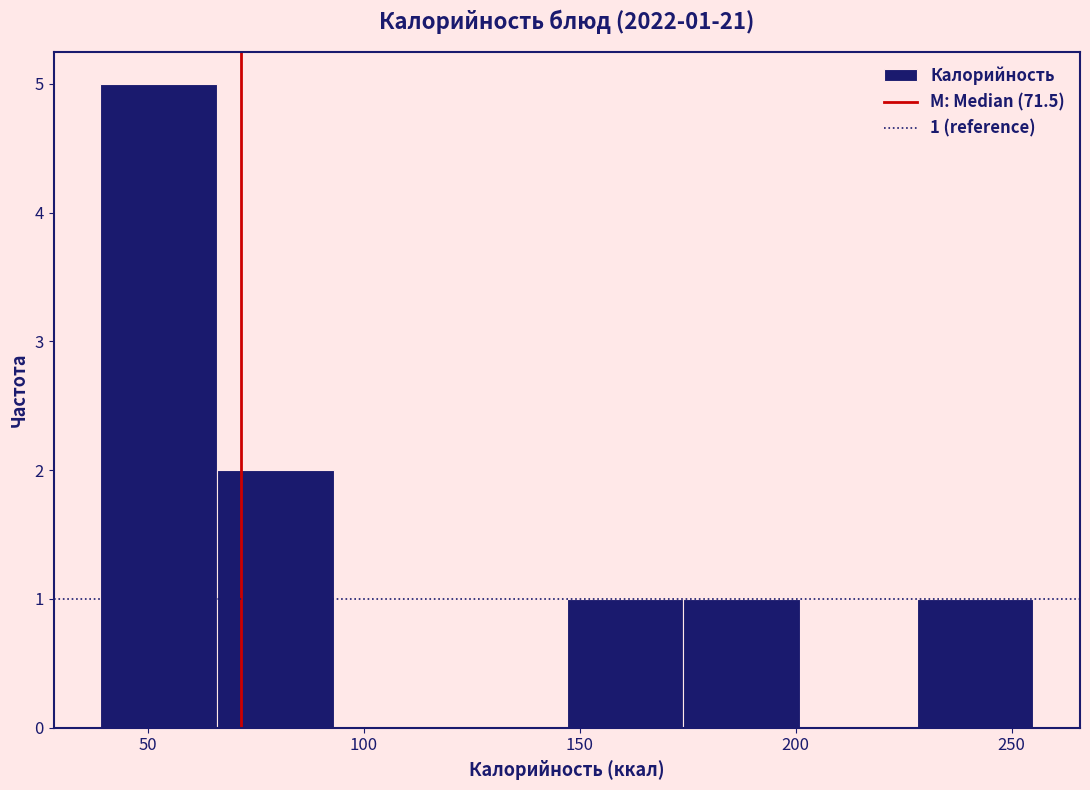

Which range on the x-axis has the tallest bar?

39 to 66